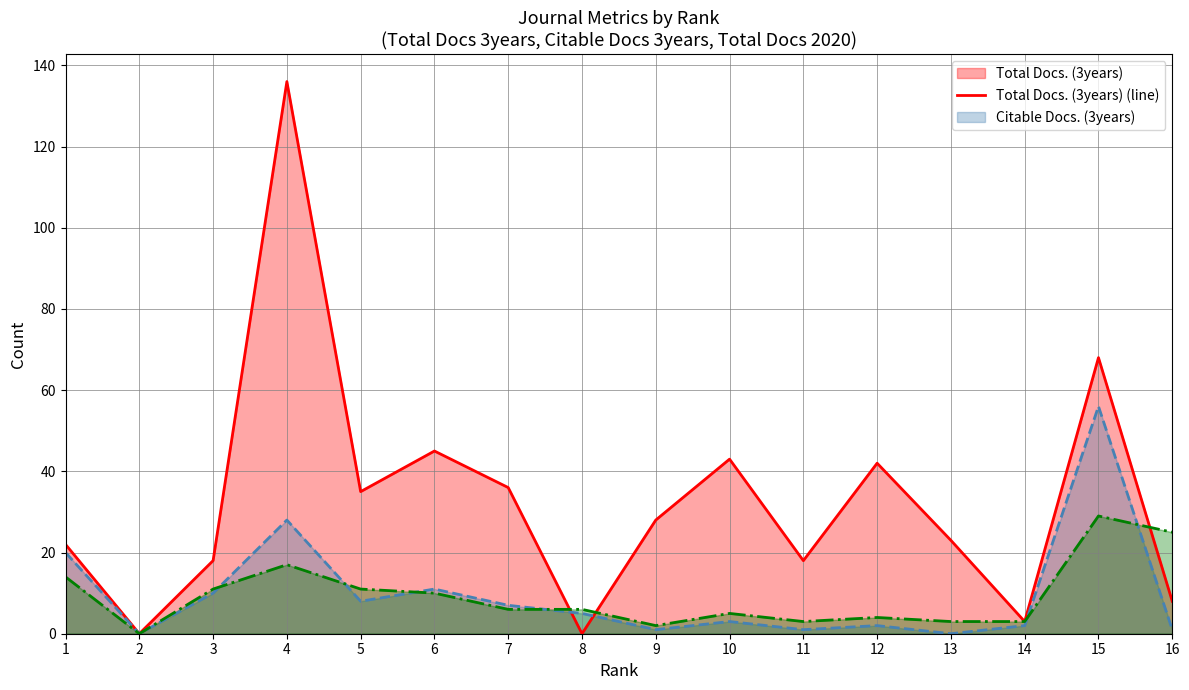

Where does the Total Docs. (2020) (line) series first go above 6?

1